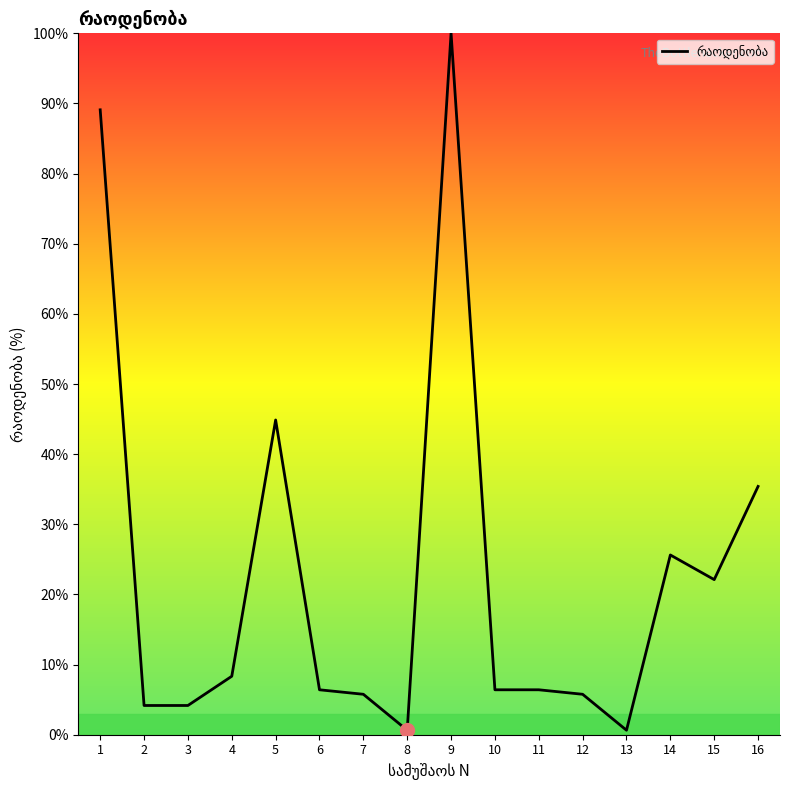

At which label is the value closest to 50?

5